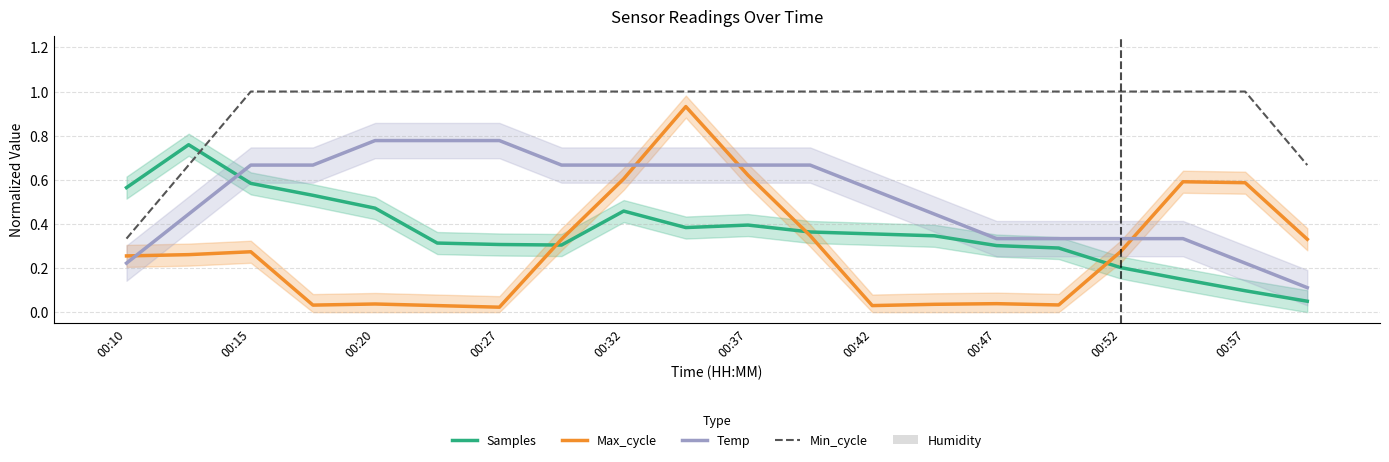

What is the difference between the maximum and minimum values in the Samples series?

0.7